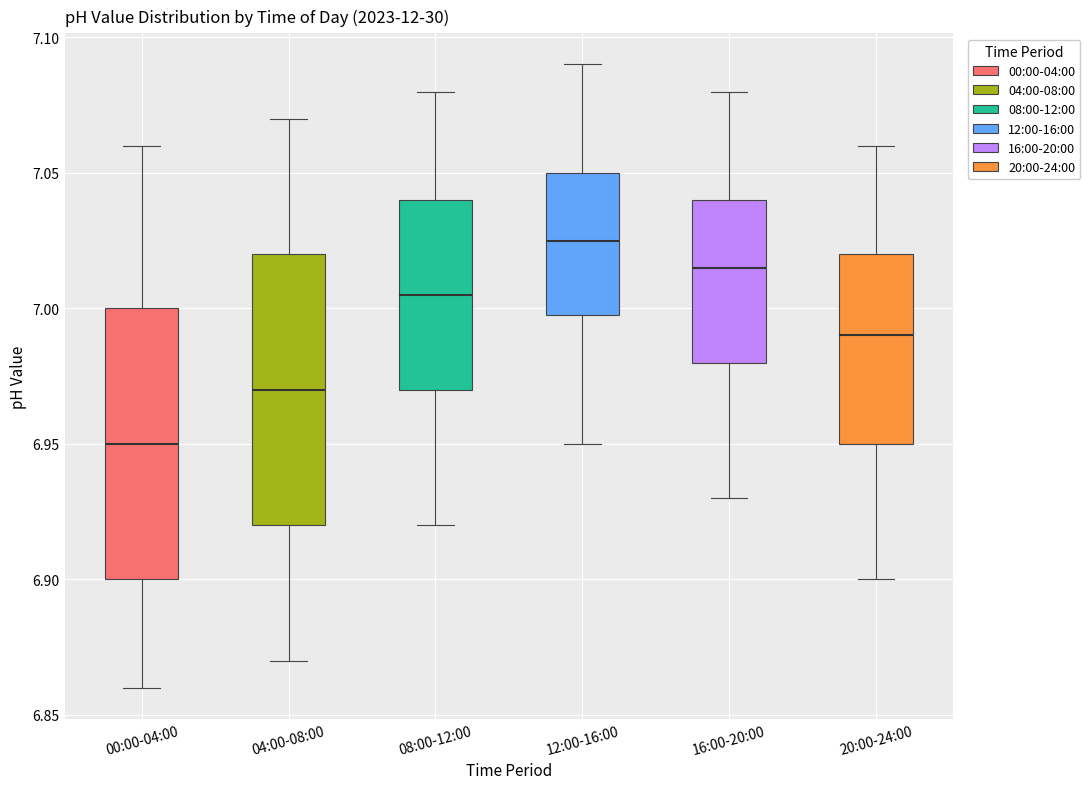

Where is the upper edge of the box for 12:00-16:00 on the y-axis? The values are not printed on the chart, so give them approximately, as read against the axis.

7.050